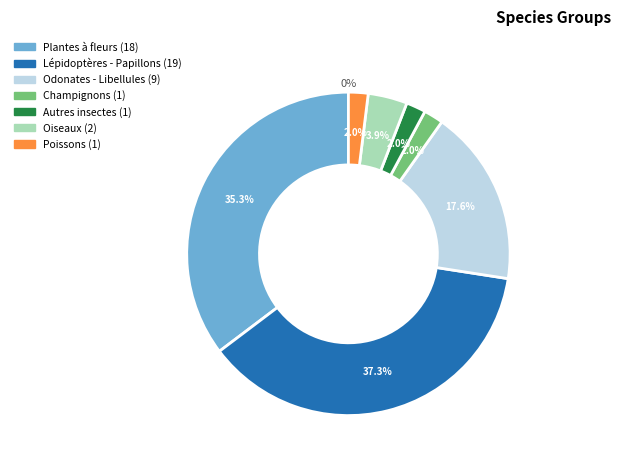

Count the number of slices in the pie.

7